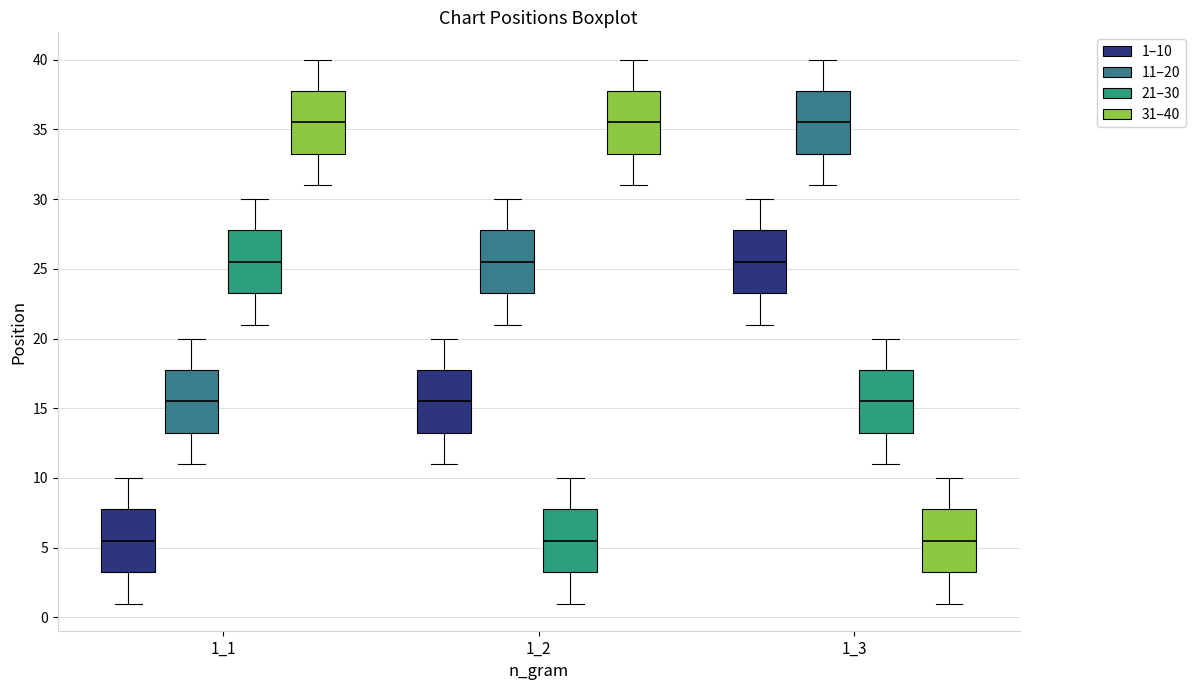

Reading left to right, transcribe this box plot: for each box, give where its median line is, the range the box spans, and where its two whiskers end, as read against the y-axis. The values are not printed on the chart, so give them approximately, as read against the axis.

1_1 (1–10): median 5.5, box 3.5 to 8.0, whiskers 1.0 to 10.0
1_1 (11–20): median 15.5, box 13.5 to 18.0, whiskers 11.0 to 20.0
1_1 (21–30): median 25.5, box 23.5 to 28.0, whiskers 21.0 to 30.0
1_1 (31–40): median 35.5, box 33.5 to 38.0, whiskers 31.0 to 40.0
1_2 (1–10): median 15.5, box 13.5 to 18.0, whiskers 11.0 to 20.0
1_2 (11–20): median 25.5, box 23.5 to 28.0, whiskers 21.0 to 30.0
1_2 (21–30): median 5.5, box 3.5 to 8.0, whiskers 1.0 to 10.0
1_2 (31–40): median 35.5, box 33.5 to 38.0, whiskers 31.0 to 40.0
1_3 (1–10): median 25.5, box 23.5 to 28.0, whiskers 21.0 to 30.0
1_3 (11–20): median 35.5, box 33.5 to 38.0, whiskers 31.0 to 40.0
1_3 (21–30): median 15.5, box 13.5 to 18.0, whiskers 11.0 to 20.0
1_3 (31–40): median 5.5, box 3.5 to 8.0, whiskers 1.0 to 10.0